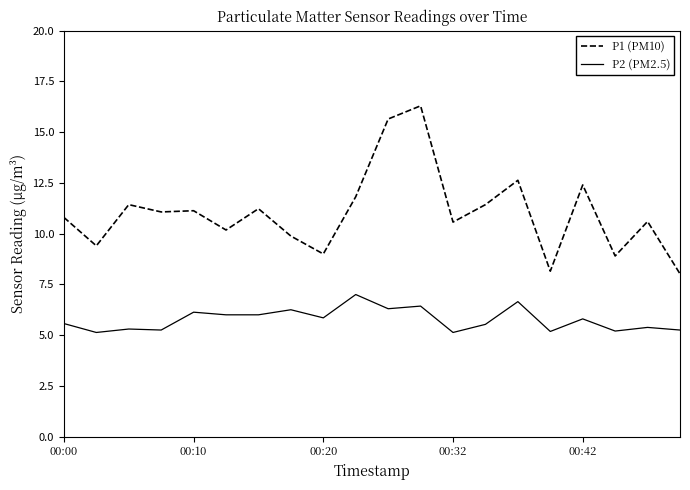

What is the maximum value shown in the chart?

16.3